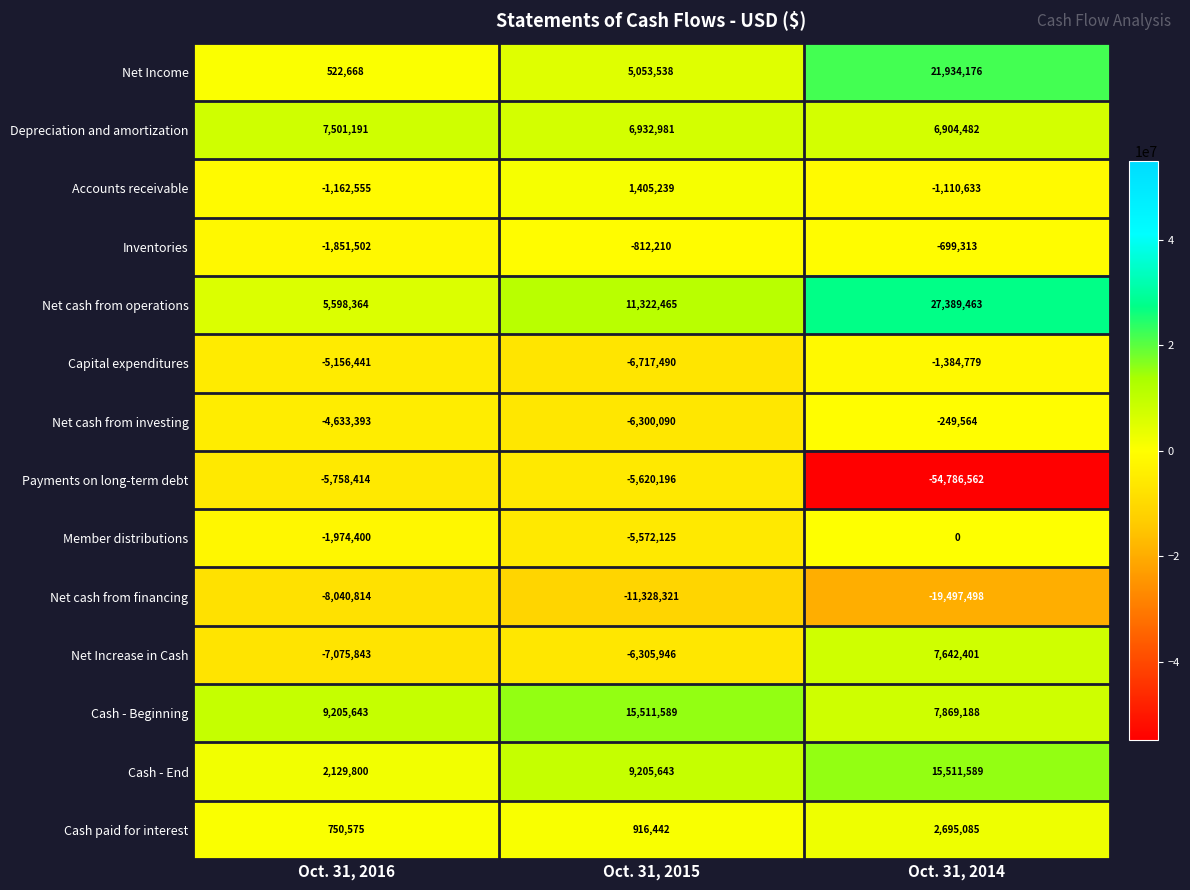

The Cash - End series shows 15511589 at Oct. 31, 2014. True or false?

True